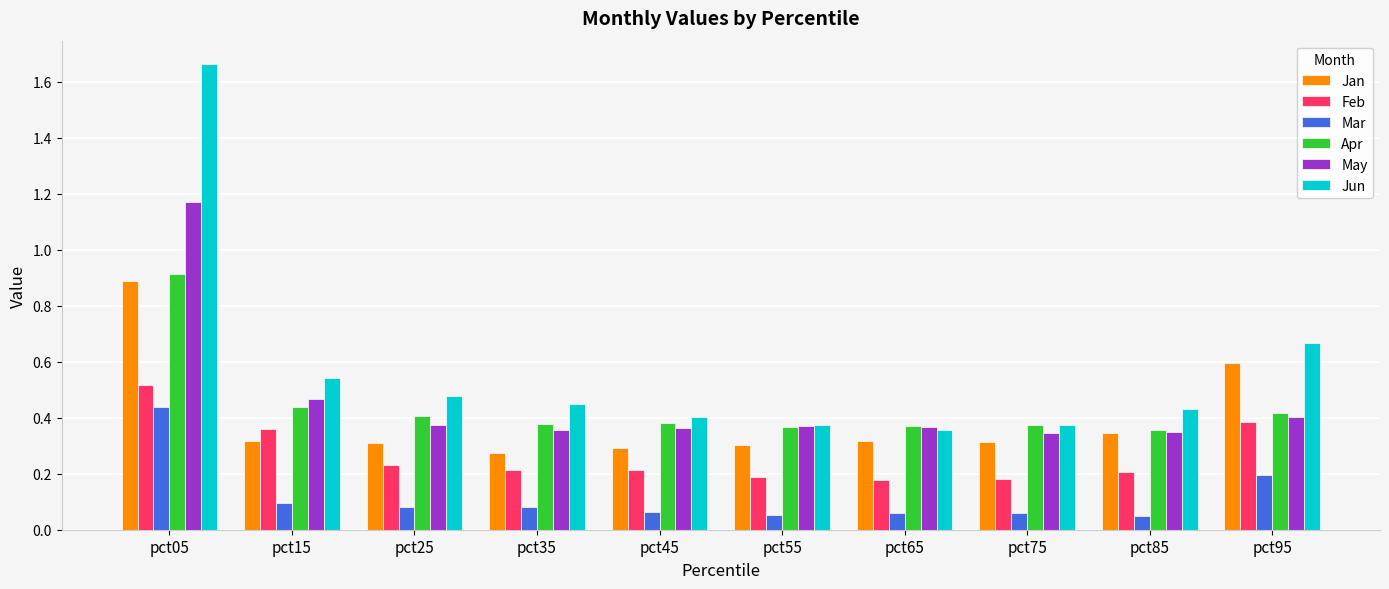

True or false: Feb has a value of 0.2 at pct55.

True